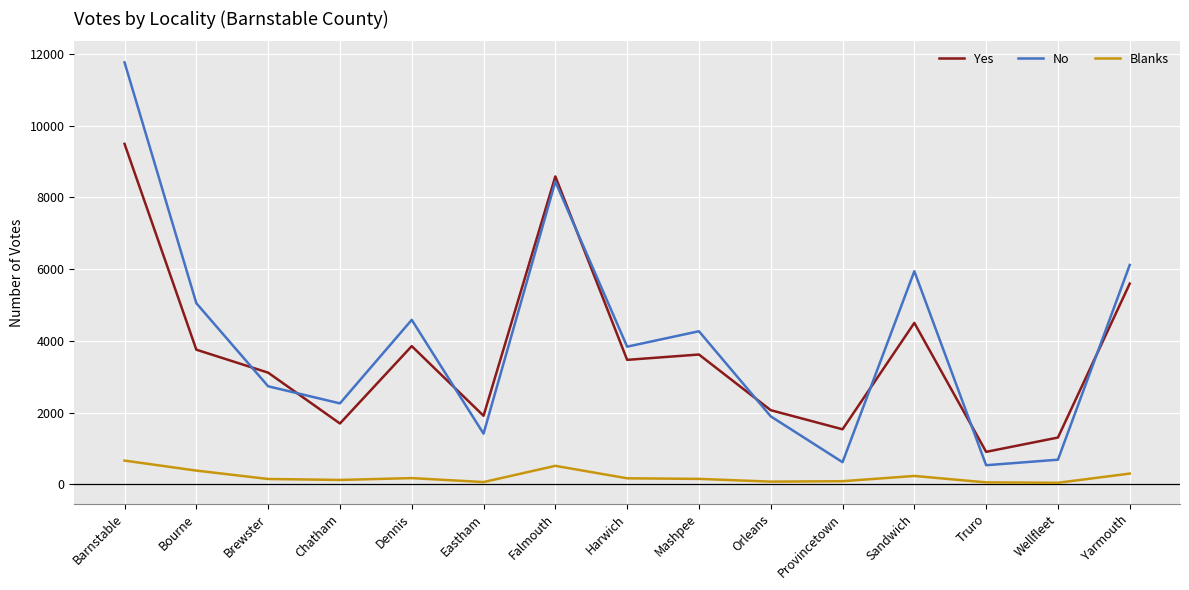

At Sandwich, list the series in order from smallest to largest.

Blanks, Yes, No